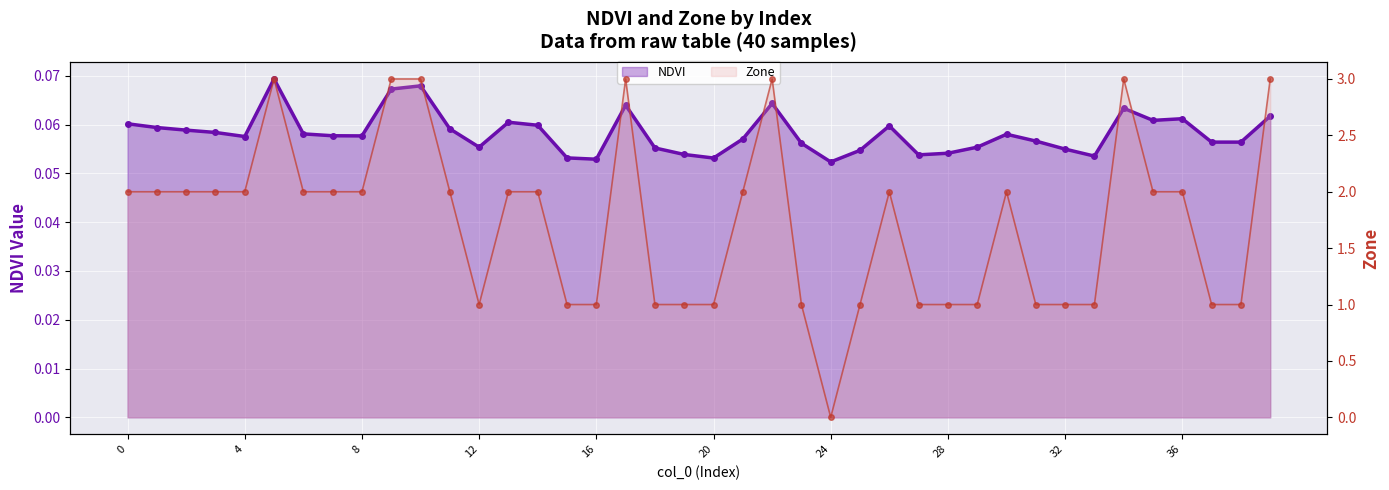

Reading right to left, extract all data points from this chart.

NDVI: 0.1	0.1	0.1	0.1	0.1	0.1	0.1	0.1	0.1	0.1	0.1	0.1	0.1	0.1	0.1	0.1	0.1	0.1	0.1	0.1	0.1	0.1	0.1	0.1	0.1	0.1	0.1	0.1	0.1	0.1	0.1	0.1	0.1	0.1	0.1	0.1	0.1	0.1	0.1	0.1
Zone: 3.0	1.0	1.0	2.0	2.0	3.0	1.0	1.0	1.0	2.0	1.0	1.0	1.0	2.0	1.0	0.0	1.0	3.0	2.0	1.0	1.0	1.0	3.0	1.0	1.0	2.0	2.0	1.0	2.0	3.0	3.0	2.0	2.0	2.0	3.0	2.0	2.0	2.0	2.0	2.0